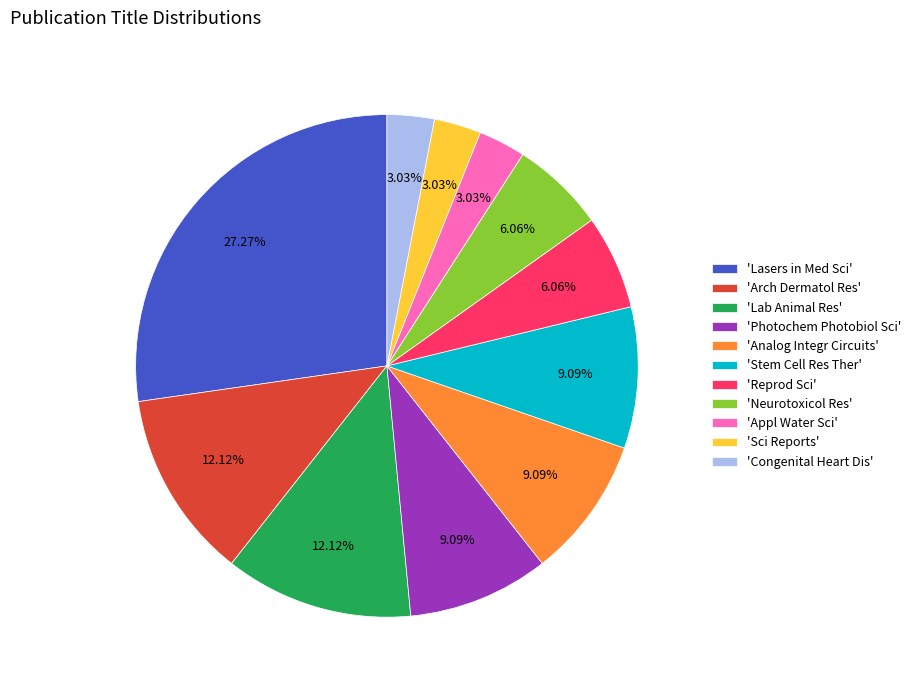

Do 'Appl Water Sci' and 'Reprod Sci' together represent more than half of the pie?

No